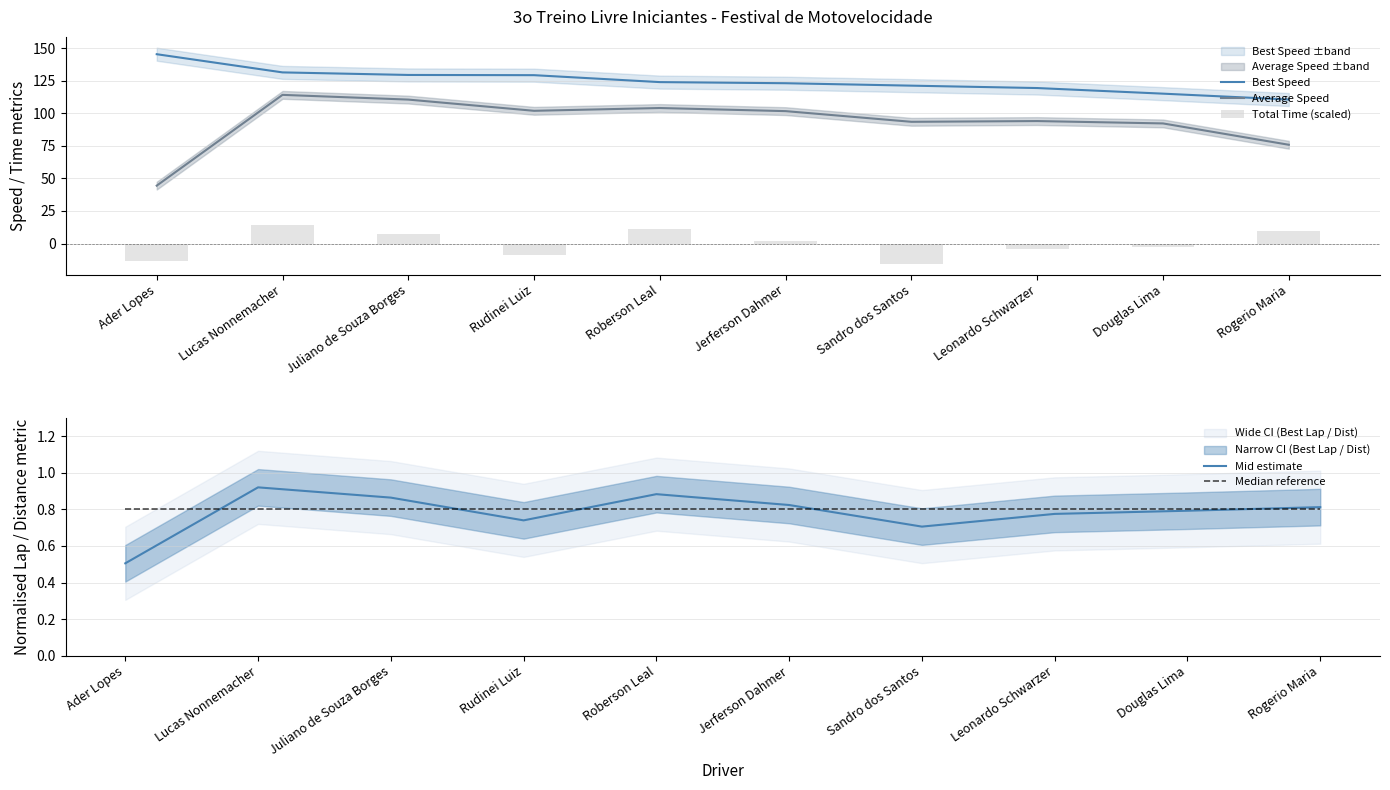

At which category is the sum across all series the highest?

Lucas Nonnemacher